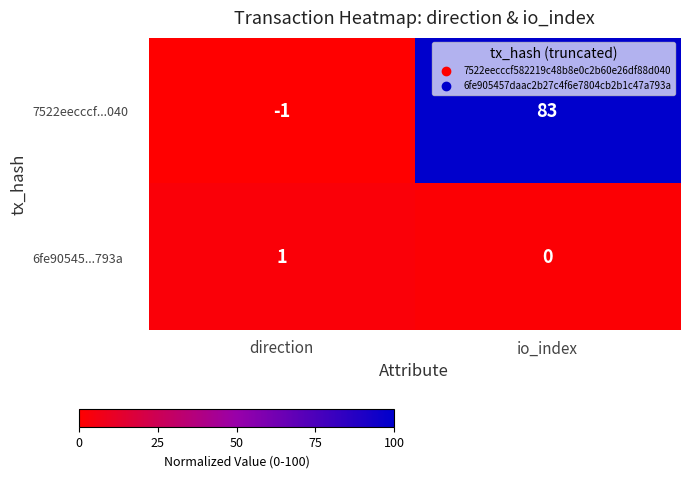

Reading left to right, list all the values displayed in this chart.

7522eecccf...040: direction=-1	io_index=83
6fe90545...793a: direction=1	io_index=0